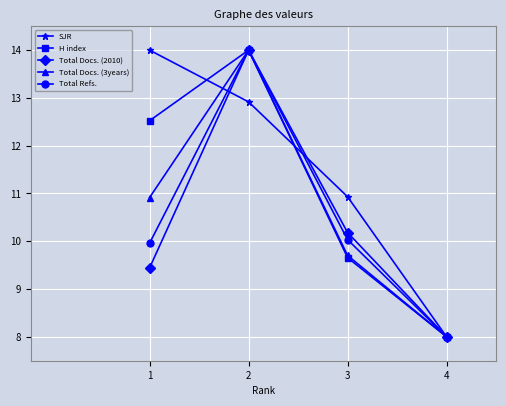

In H index, how many points are higher than both neighbors (excluding endpoints)?

1